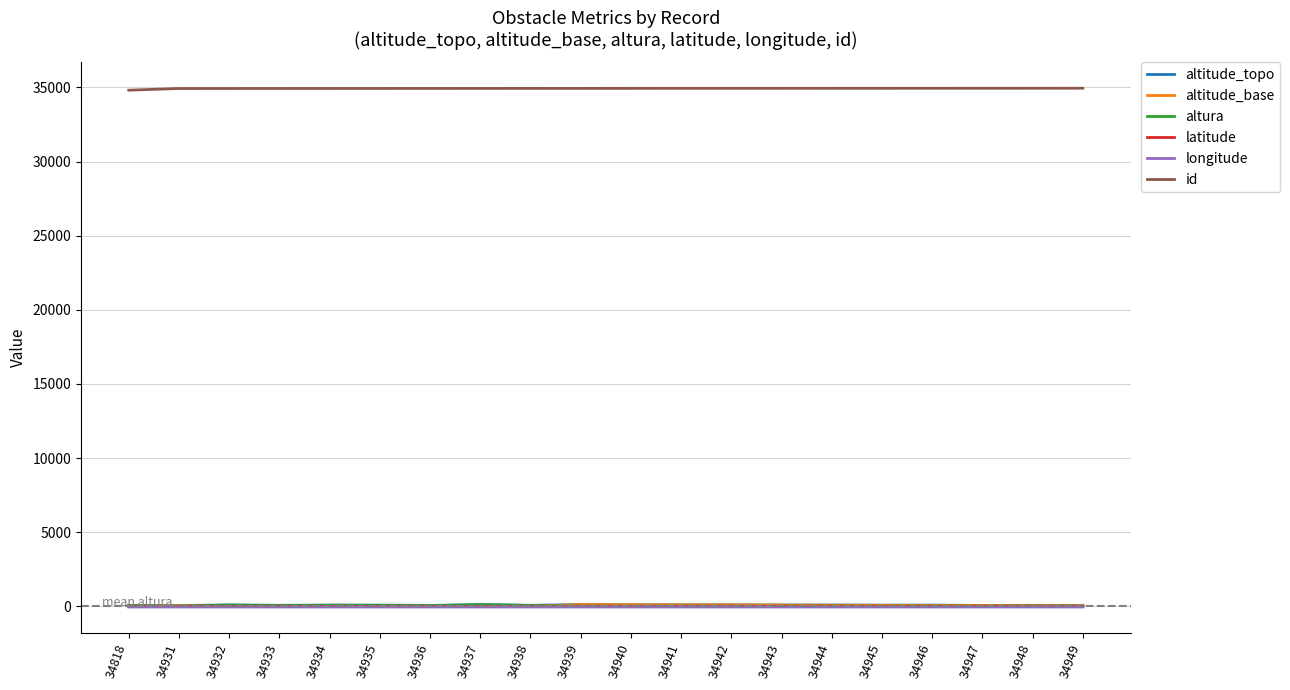

True or false: id and altitude_topo intersect in this chart.

False